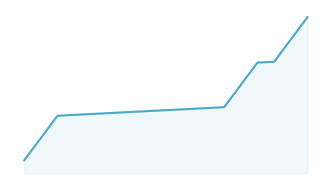

Does the chart display data point markers on the line(s)?

No